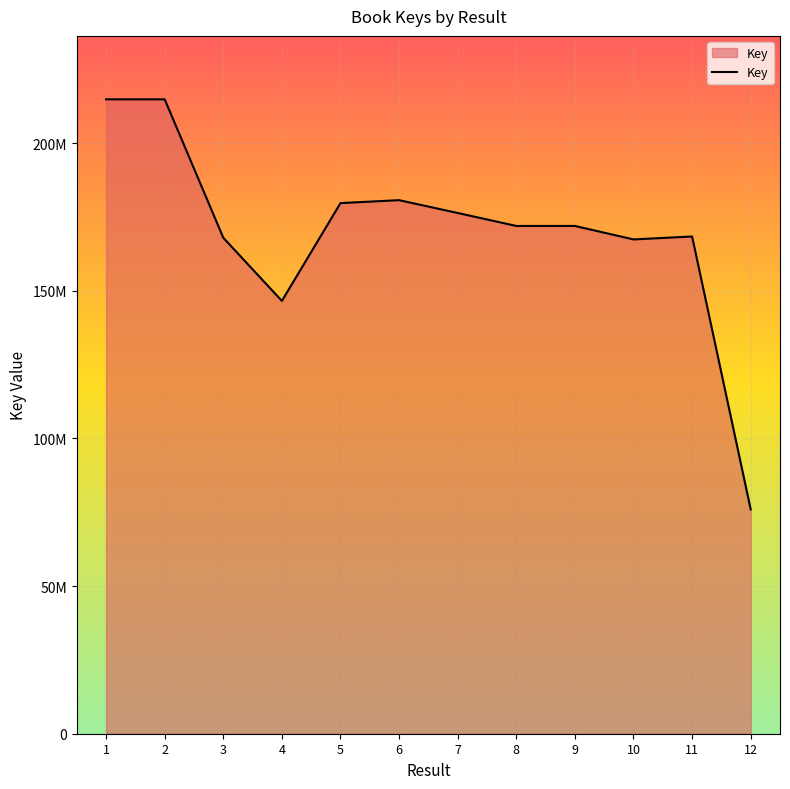

What is the average value?

169732907